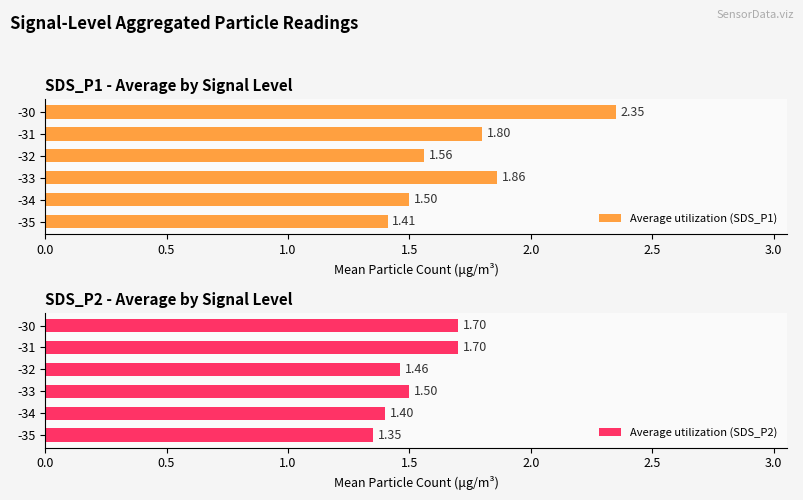

What is the sum of all Average utilization (SDS_P1) values?

10.5